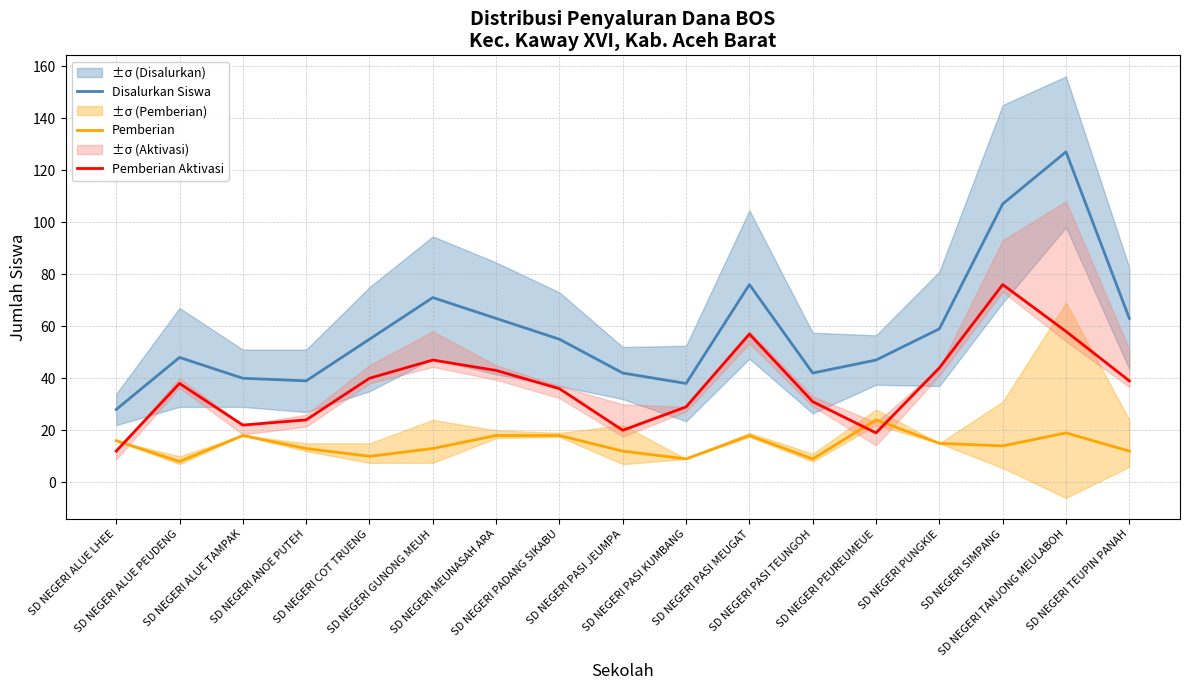

The Pemberian series shows 14 at SD NEGERI SIMPANG. True or false?

True